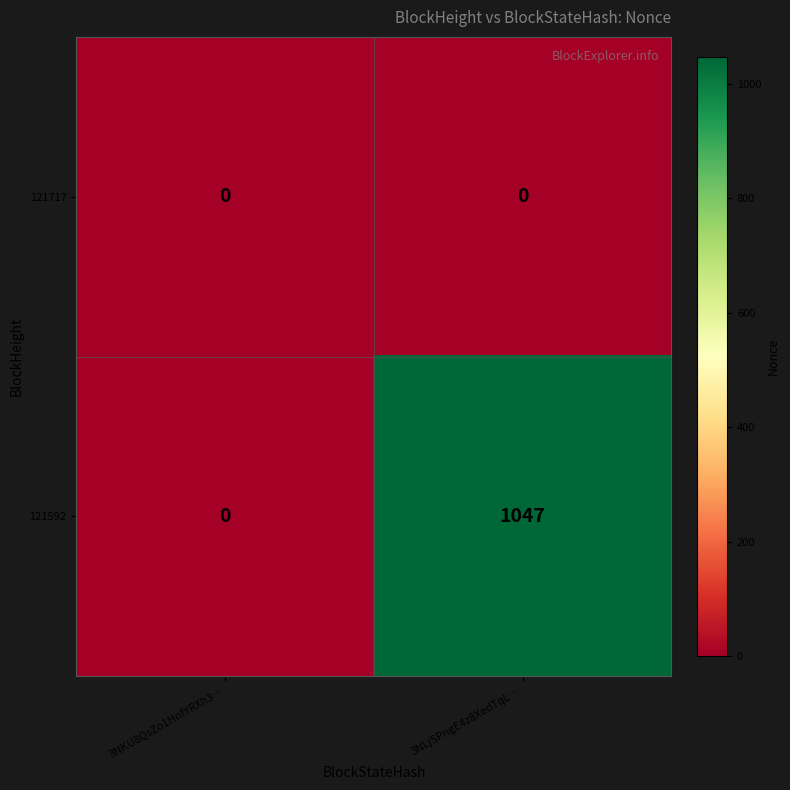

Rank the series by their maximum value, from highest to lowest.

121592, 121717